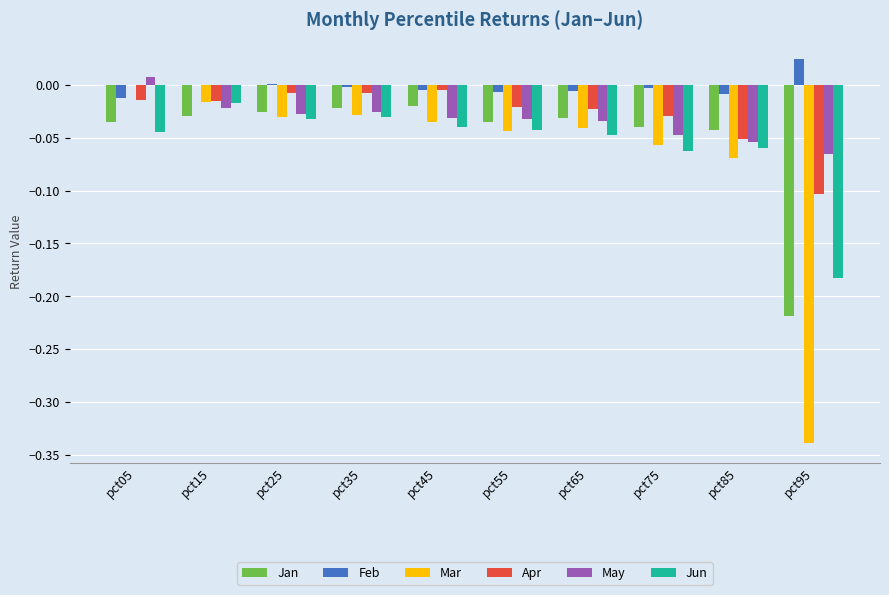

Which series has the largest total across all categories?

Feb